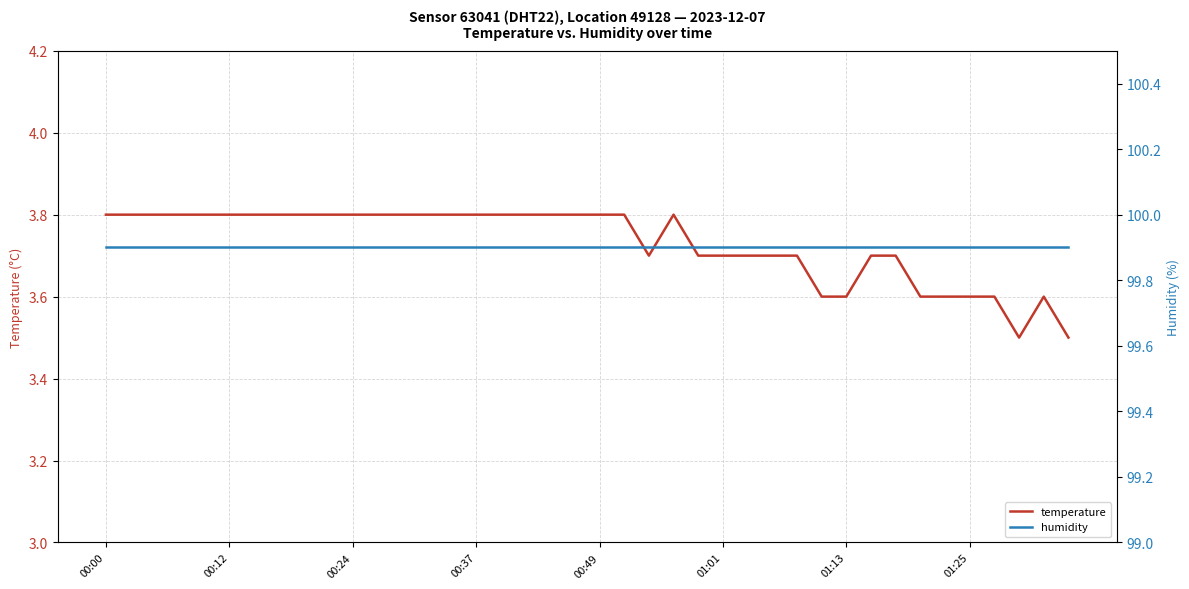

Reading left to right, list all the values displayed in this chart.

temperature: 3.8	3.8	3.8	3.8	3.8	3.8	3.8	3.8	3.8	3.8	3.8	3.8	3.8	3.8	3.8	3.8	3.8	3.8	3.8	3.8	3.8	3.8	3.7	3.8	3.7	3.7	3.7	3.7	3.7	3.6	3.6	3.7	3.7	3.6	3.6	3.6	3.6	3.5	3.6	3.5
humidity: 99.9	99.9	99.9	99.9	99.9	99.9	99.9	99.9	99.9	99.9	99.9	99.9	99.9	99.9	99.9	99.9	99.9	99.9	99.9	99.9	99.9	99.9	99.9	99.9	99.9	99.9	99.9	99.9	99.9	99.9	99.9	99.9	99.9	99.9	99.9	99.9	99.9	99.9	99.9	99.9